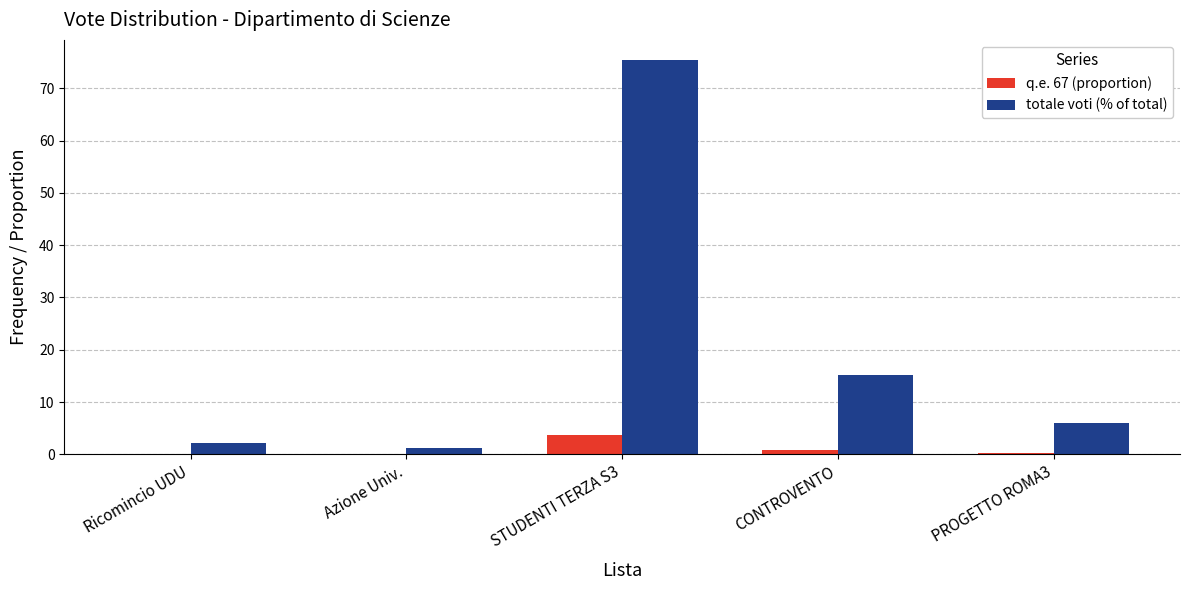

What is the sum of the totale voti (% of total) values at STUDENTI TERZA S3 and CONTROVENTO?

90.7